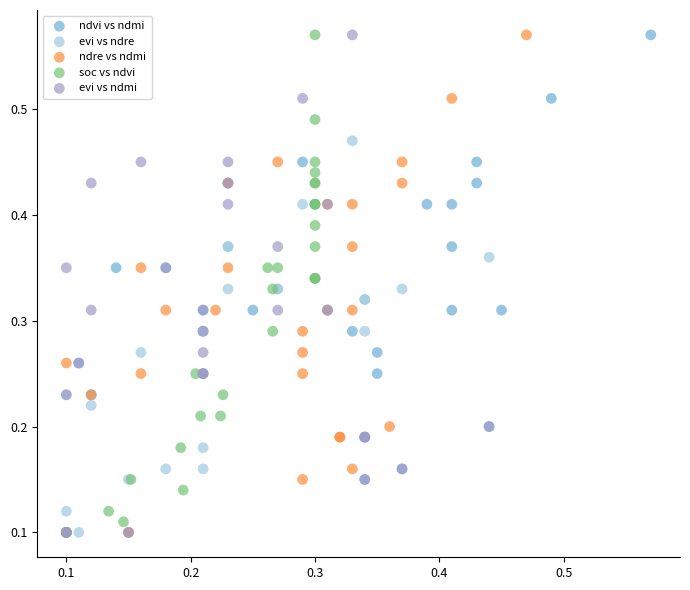

What are all the series names shown in the legend?

ndvi vs ndmi, evi vs ndre, ndre vs ndmi, soc vs ndvi, evi vs ndmi